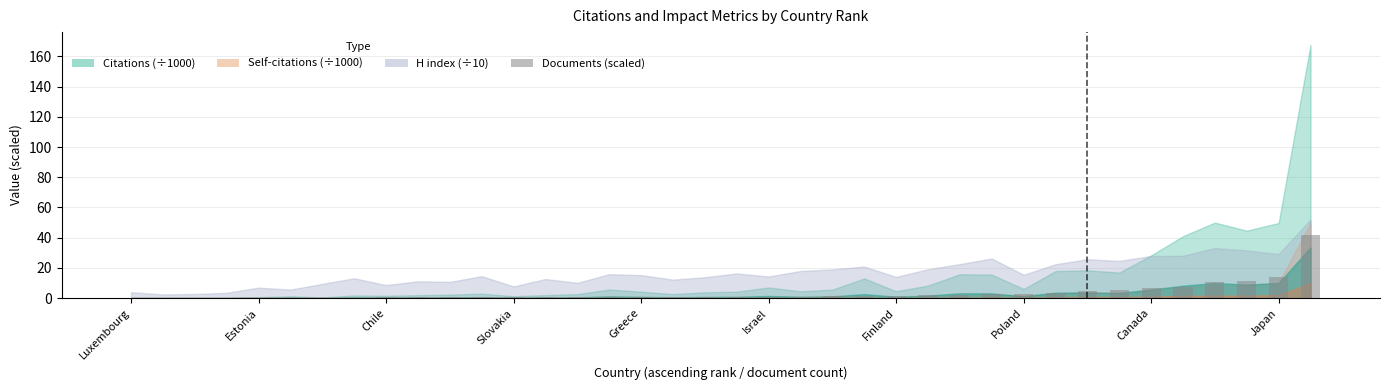

How many data points does each series have?

38